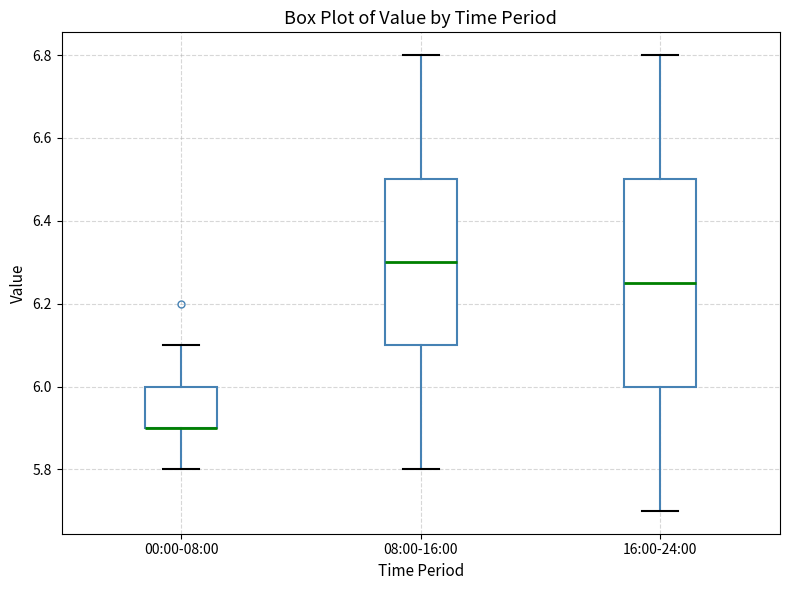

Comparing the boxes themselves (not the whiskers), which one is the tallest?

16:00-24:00